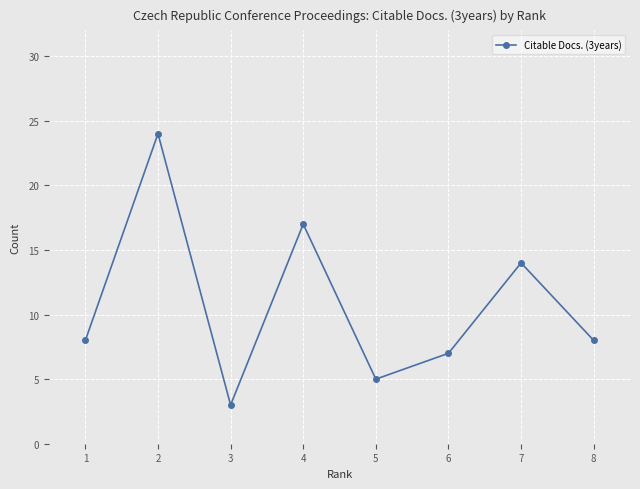

The chart shows a value of 3 at 1. True or false?

False